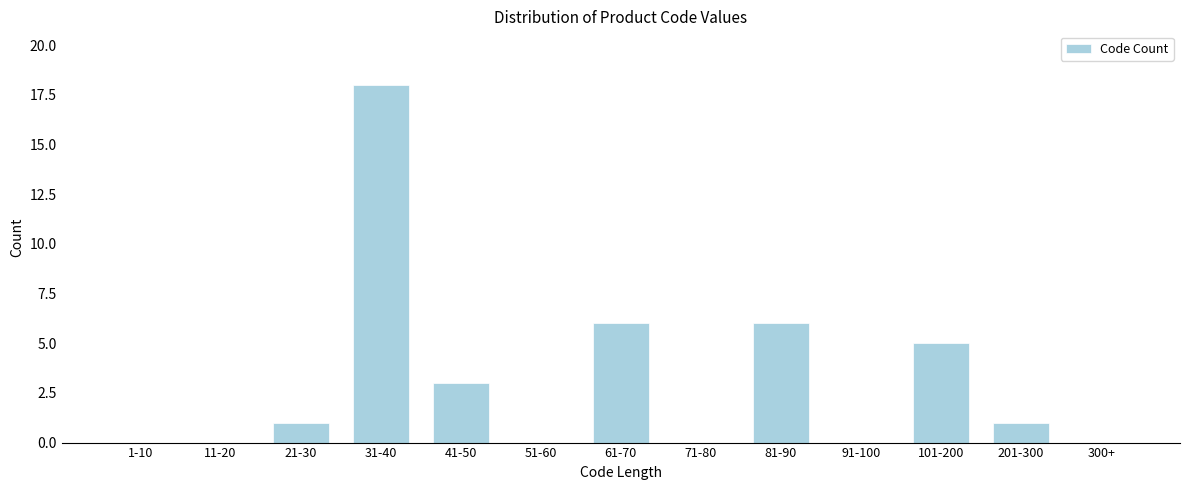

Reading left to right, extract all data points from this chart.

1-10=0	11-20=0	21-30=1	31-40=18	41-50=3	51-60=0	61-70=6	71-80=0	81-90=6	91-100=0	101-200=5	201-300=1	300+=0